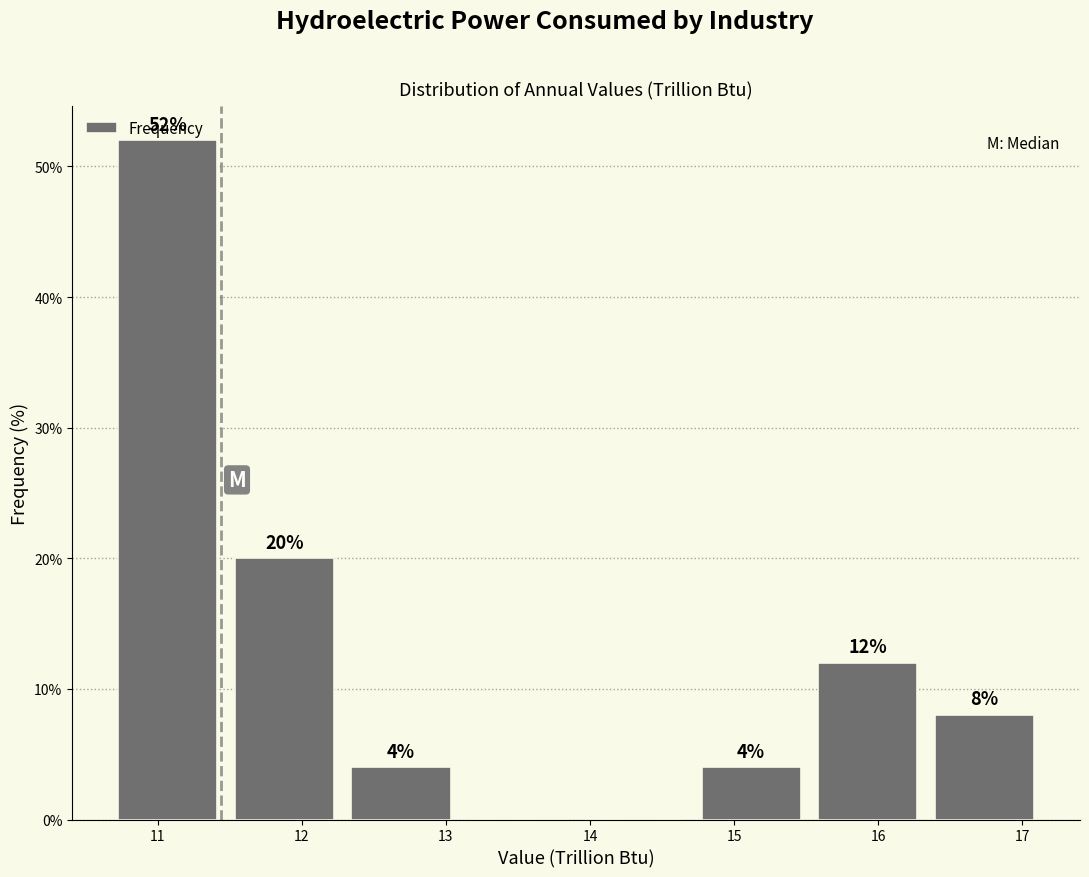

Which range on the x-axis has the tallest bar?

10.7 to 11.5